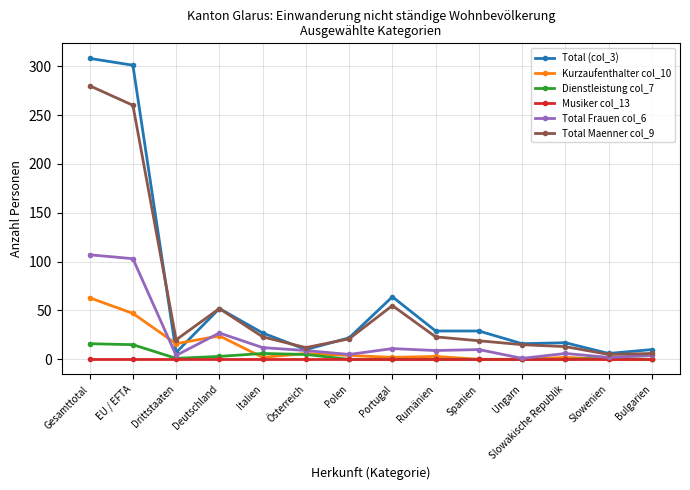

What is the difference between the highest and lowest values at Gesamttotal?

308